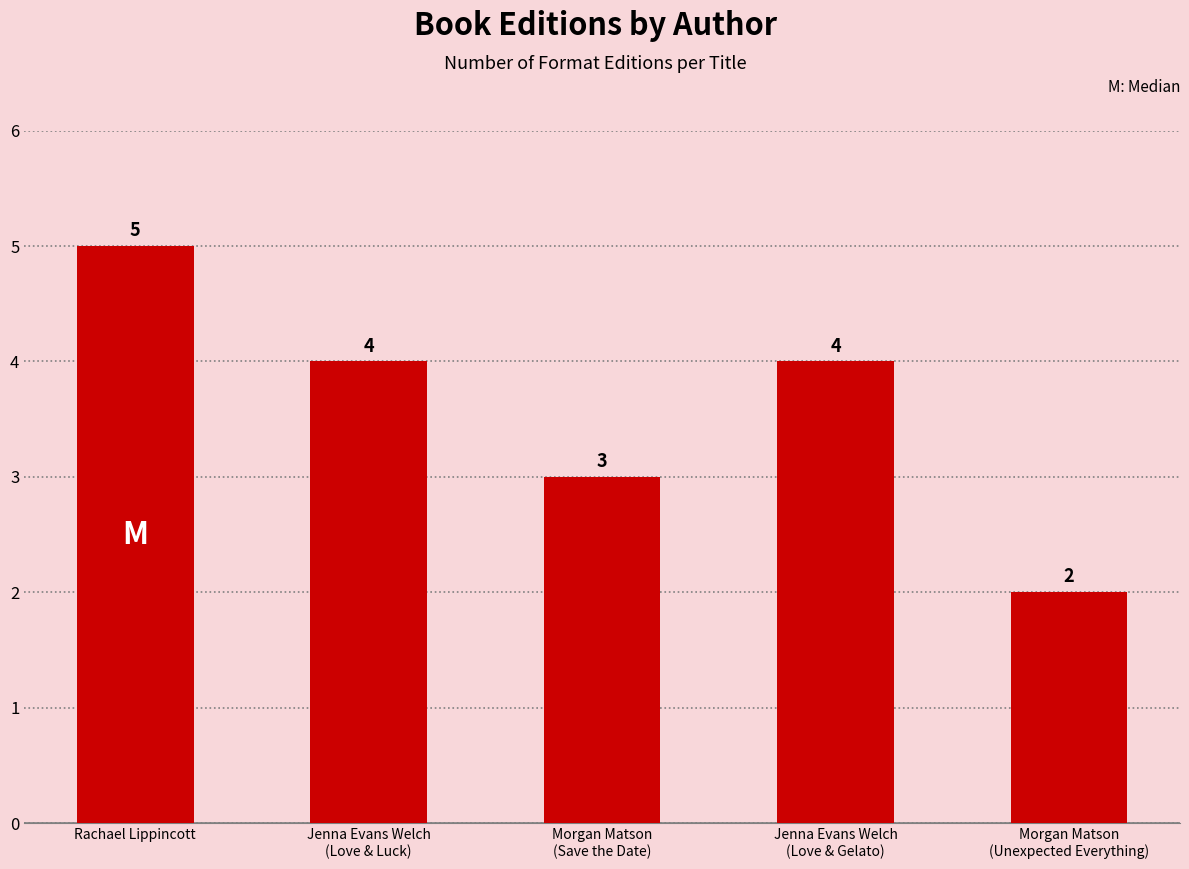

What is the label of the 5th bar from the right?

Rachael Lippincott